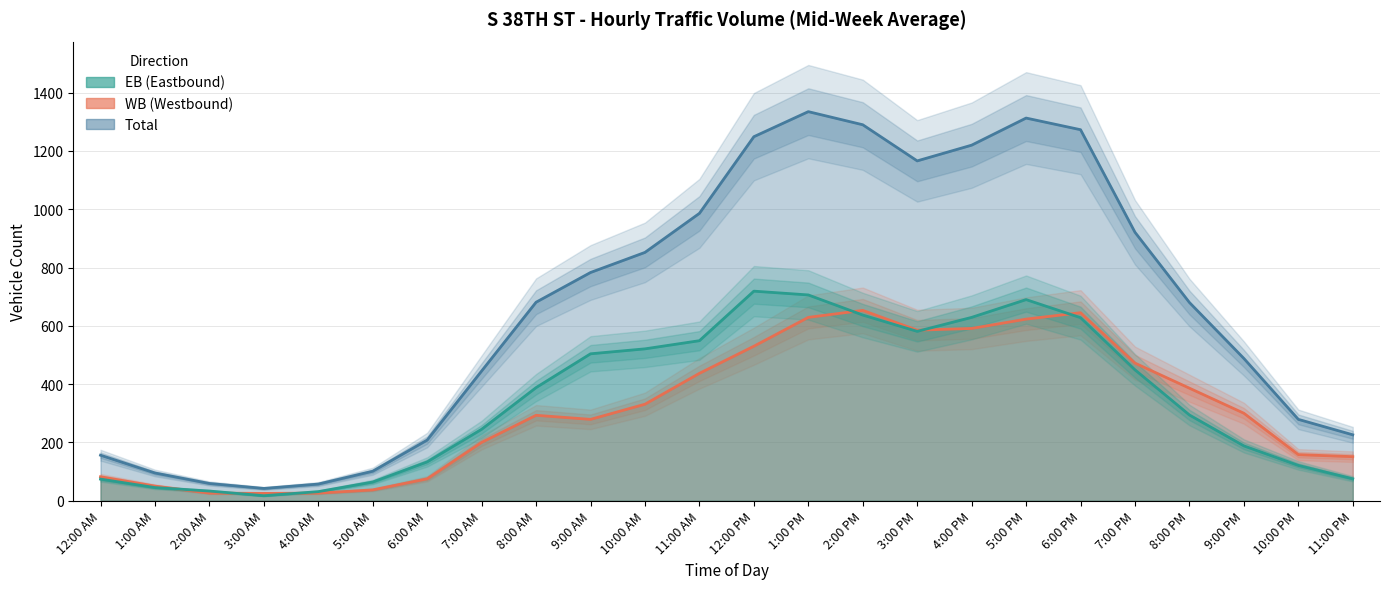

Reading right to left, extract all data points from this chart.

EB: 11:00 PM=75	10:00 PM=121	9:00 PM=188	8:00 PM=294	7:00 PM=449	6:00 PM=628	5:00 PM=690	4:00 PM=629	3:00 PM=581	2:00 PM=637	1:00 PM=706	12:00 PM=719	11:00 AM=549	10:00 AM=521	9:00 AM=504	8:00 AM=388	7:00 AM=245	6:00 AM=133	5:00 AM=64	4:00 AM=31	3:00 AM=17	2:00 AM=33	1:00 AM=45	12:00 AM=74
WB: 11:00 PM=151	10:00 PM=158	9:00 PM=300	8:00 PM=386	7:00 PM=472	6:00 PM=645	5:00 PM=623	4:00 PM=591	3:00 PM=585	2:00 PM=653	1:00 PM=629	12:00 PM=530	11:00 AM=437	10:00 AM=331	9:00 AM=279	8:00 AM=293	7:00 AM=200	6:00 AM=75	5:00 AM=37	4:00 AM=26	3:00 AM=25	2:00 AM=26	1:00 AM=50	12:00 AM=82
Total: 11:00 PM=226	10:00 PM=279	9:00 PM=488	8:00 PM=680	7:00 PM=921	6:00 PM=1273	5:00 PM=1313	4:00 PM=1220	3:00 PM=1166	2:00 PM=1290	1:00 PM=1335	12:00 PM=1249	11:00 AM=986	10:00 AM=852	9:00 AM=783	8:00 AM=681	7:00 AM=445	6:00 AM=208	5:00 AM=101	4:00 AM=57	3:00 AM=42	2:00 AM=59	1:00 AM=95	12:00 AM=156